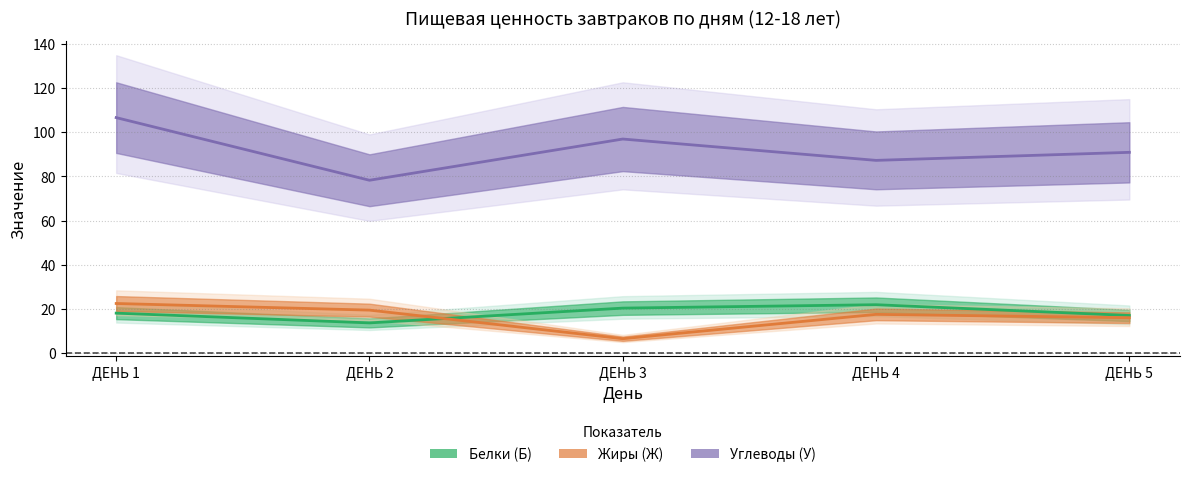

Which category has the lowest value in the Углеводы (У) series?

ДЕНЬ 2